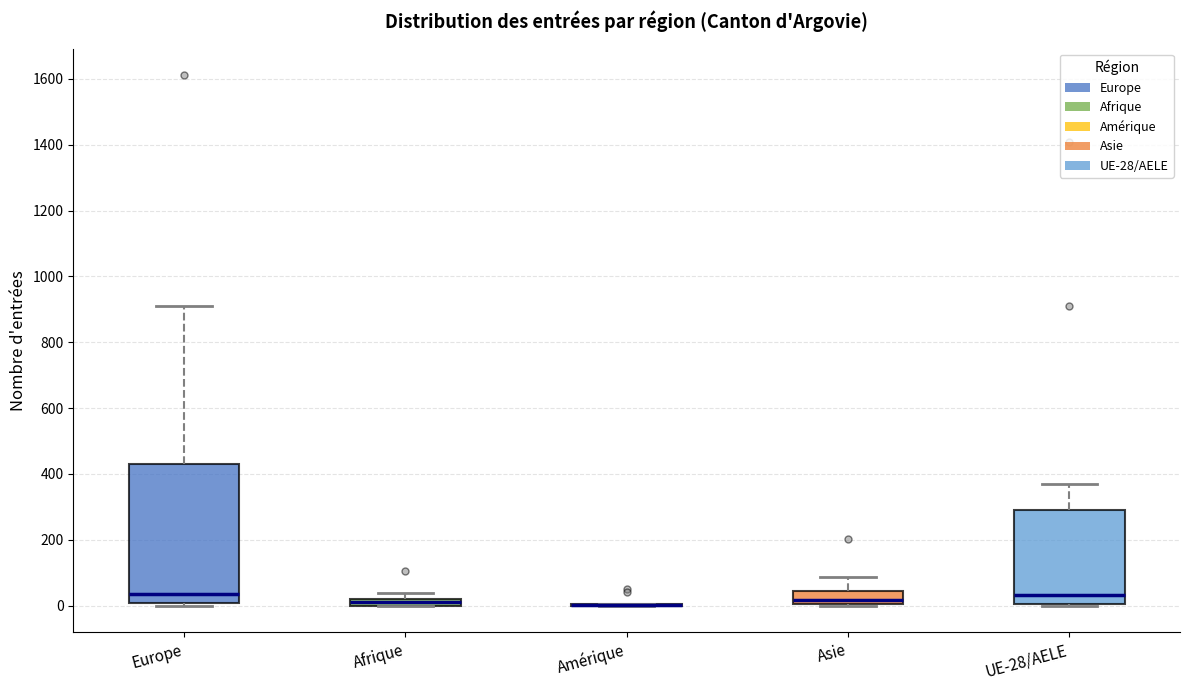

Which box is the tallest, from its lower edge to its upper edge?

Europe